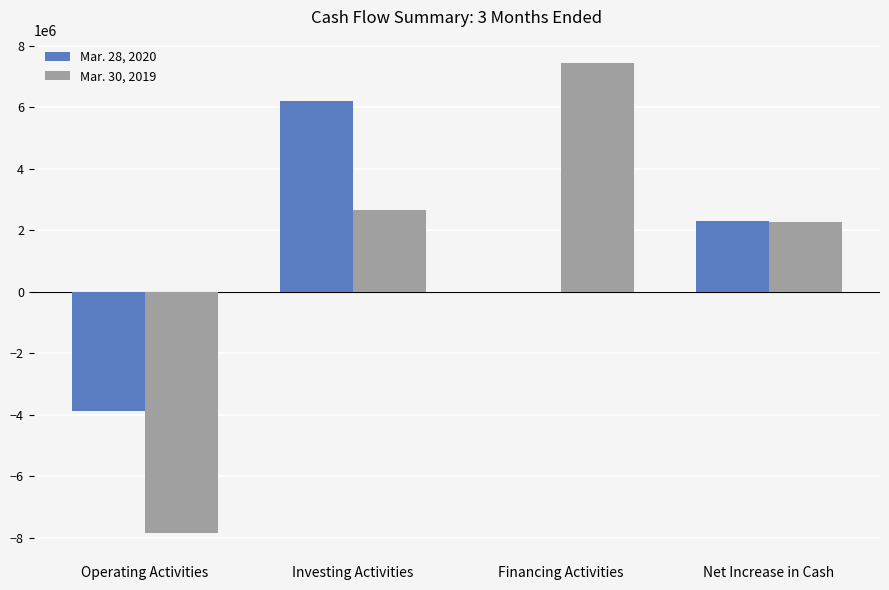

The Mar. 28, 2020 series shows 1491320 at Net Increase in Cash. True or false?

False